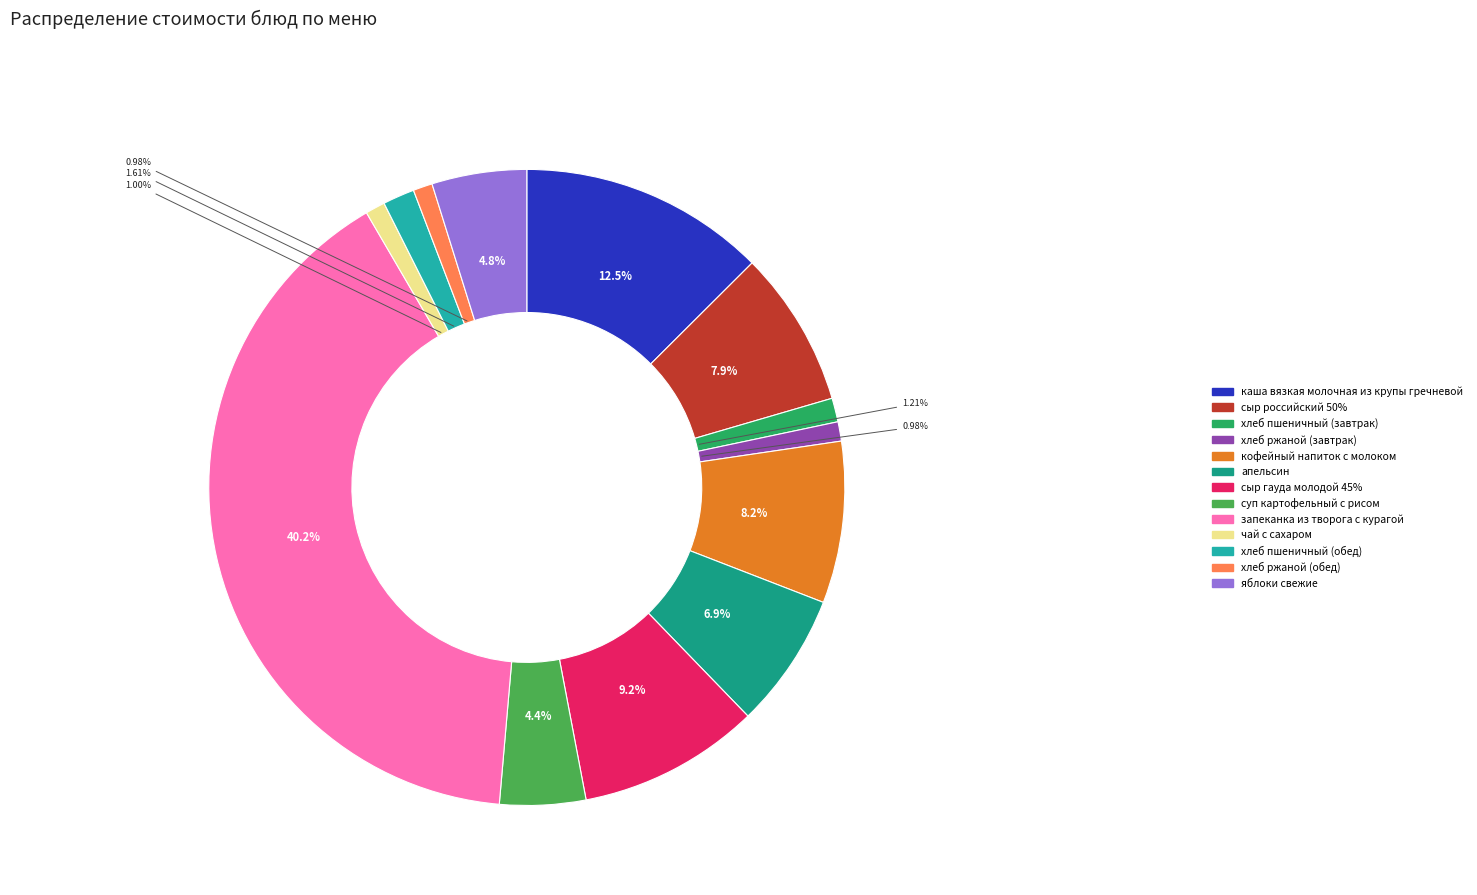

To the nearest percent, what portion does кофейный напиток с молоком represent?

8%